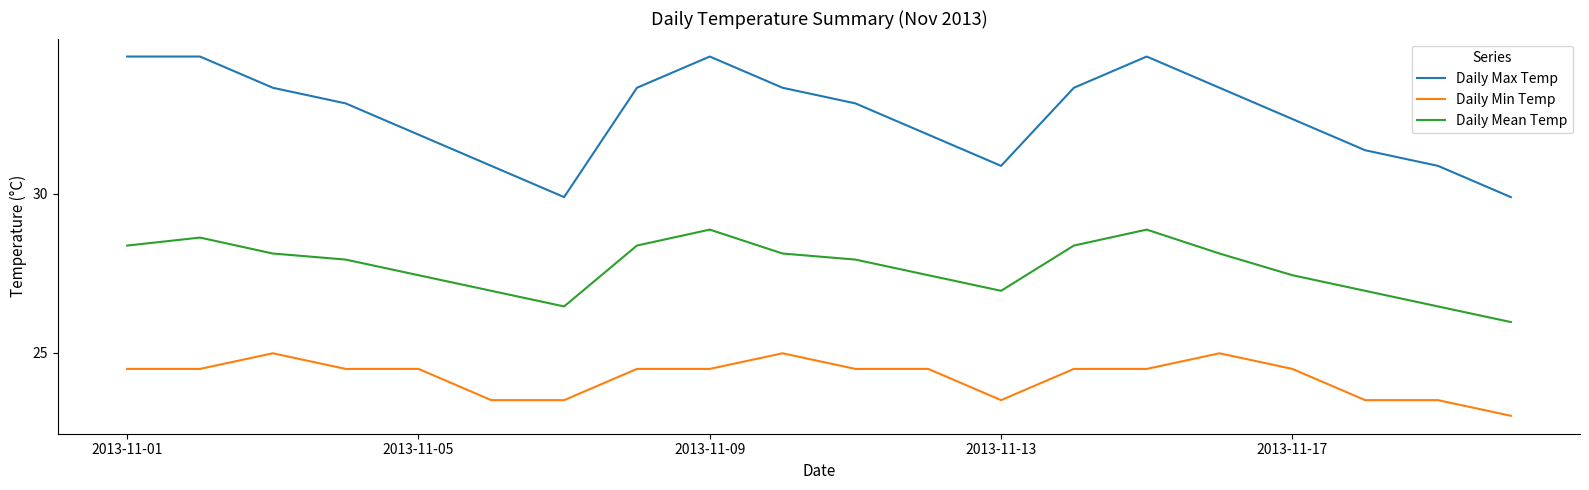

True or false: Daily Max Temp and Daily Min Temp cross at least once.

False